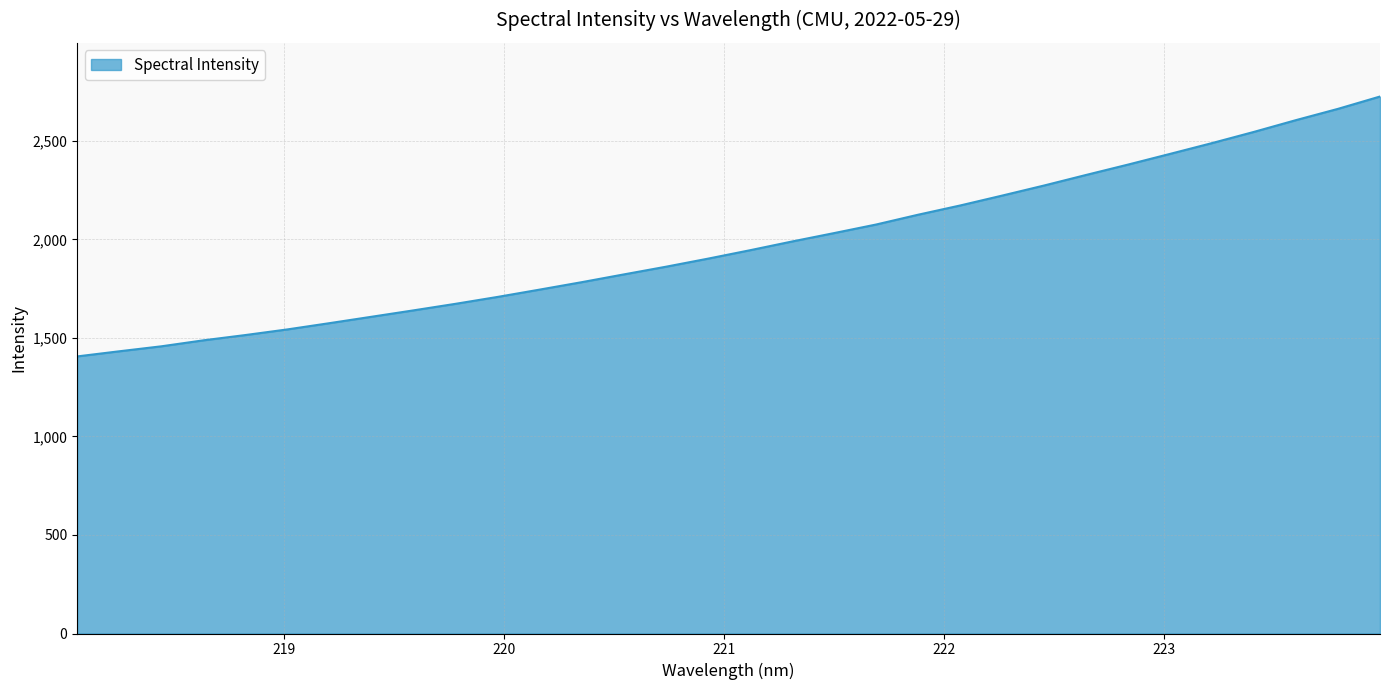

How many categories are shown in the chart?

32